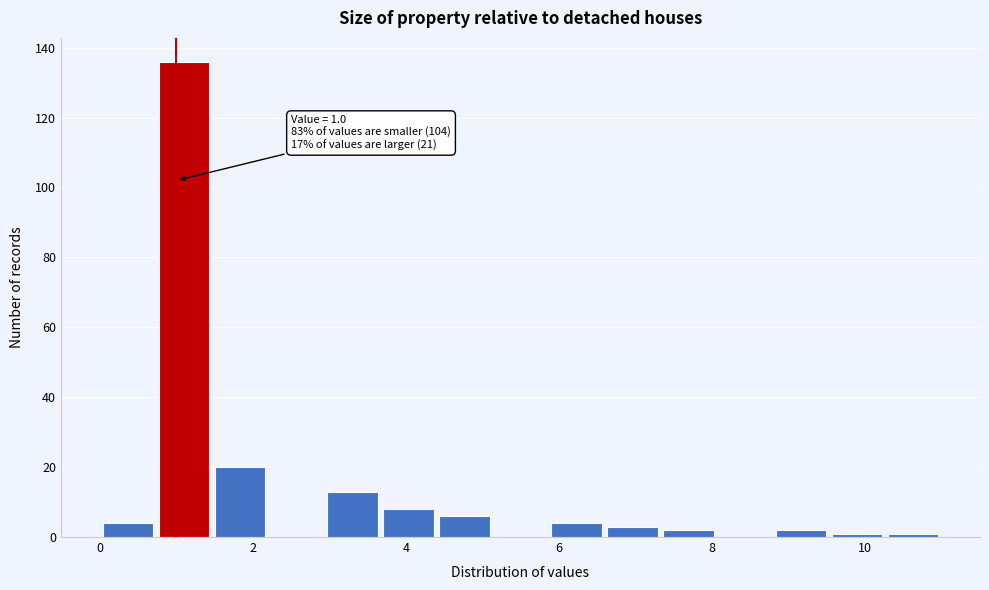

Around what value on the x-axis is the tallest bar? Give the approximate position of its centre, as read against the axis.

1.2